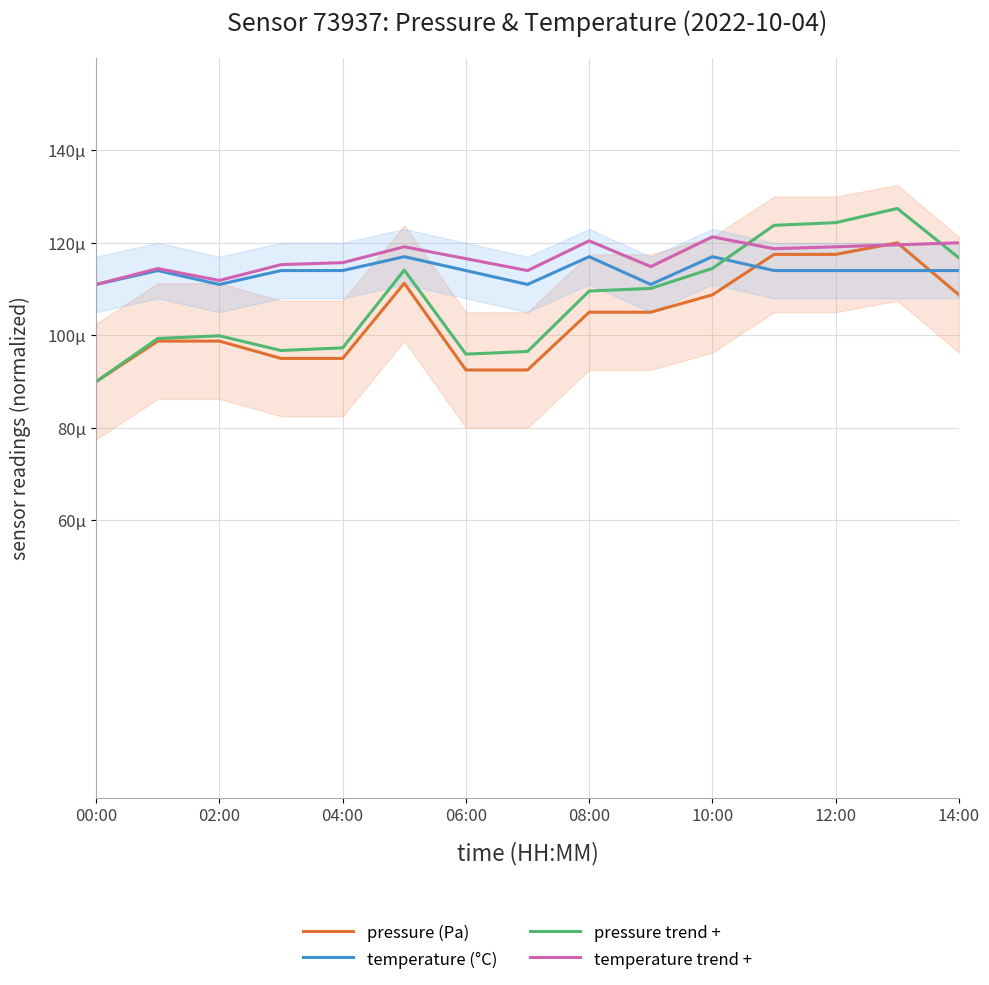

Which category has the lowest value across all series?

00:00